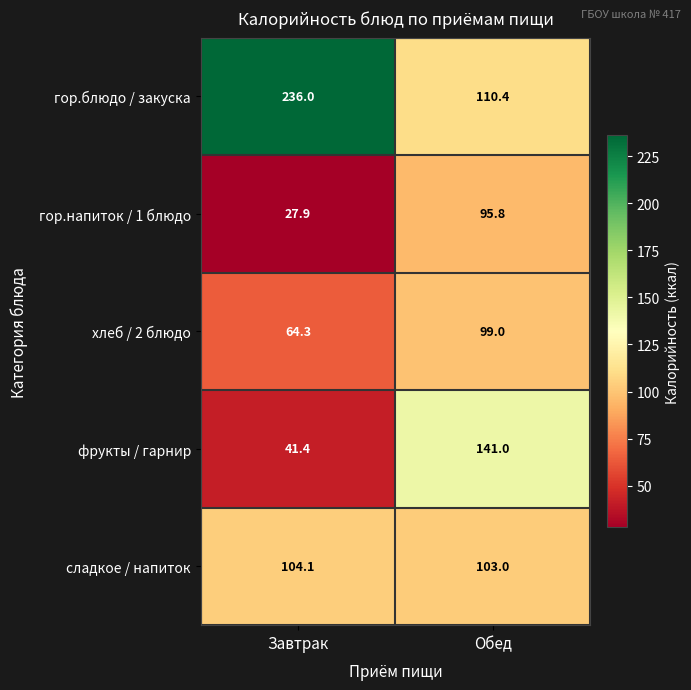

What is the average value of the гор.блюдо / закуска series?

173.2